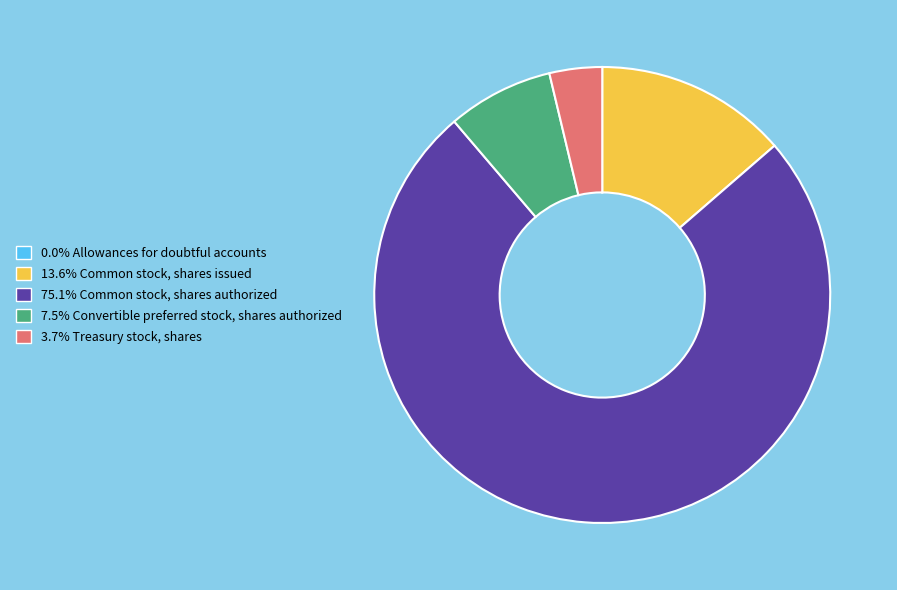

Does any single category account for the majority?

Yes